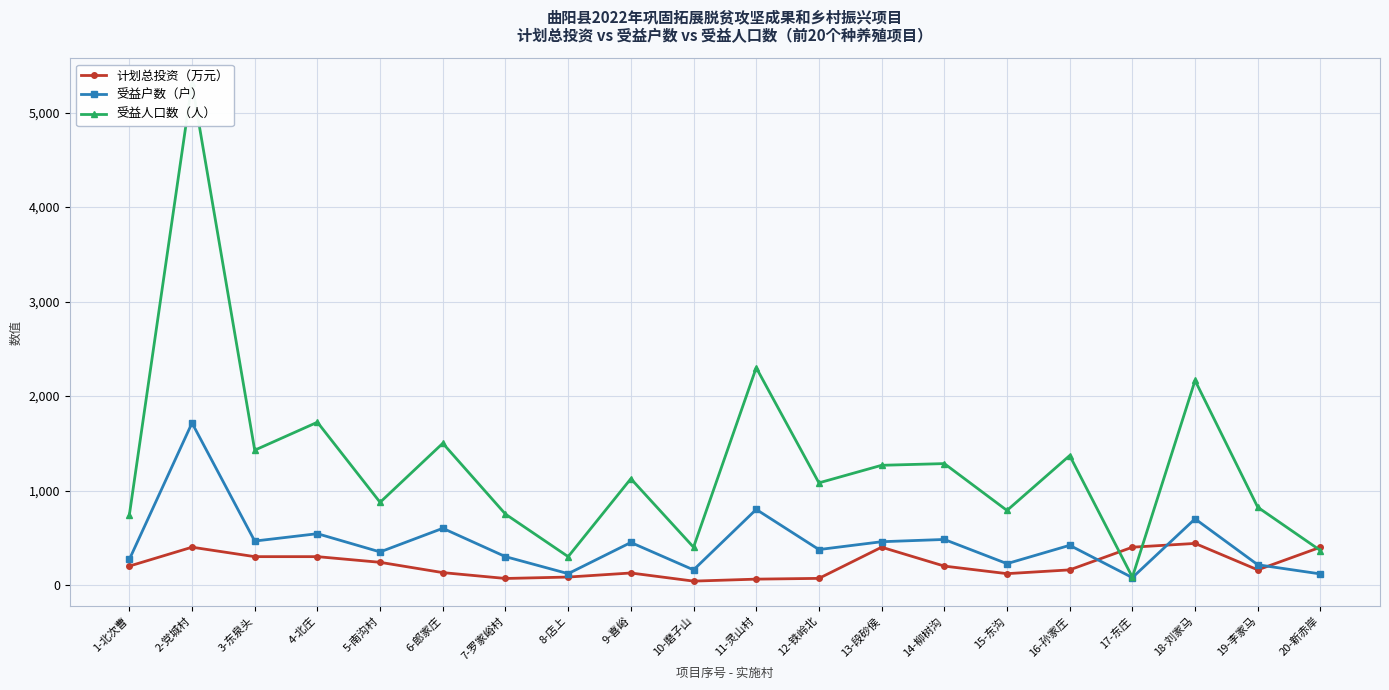

At which label does 受益户数（户） first exceed 420?

2-党城村